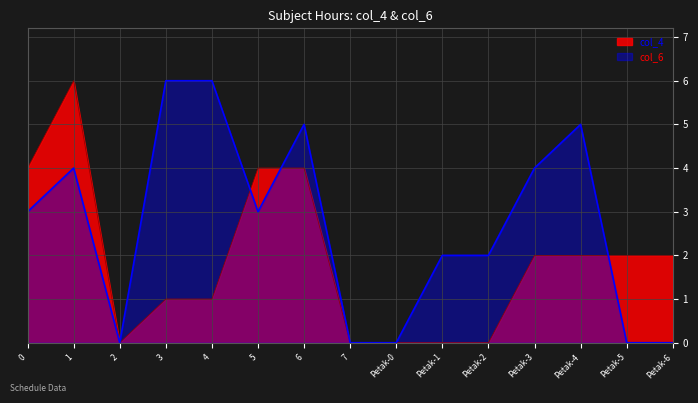

Count the col_4 values in the range 0 to 4.

14